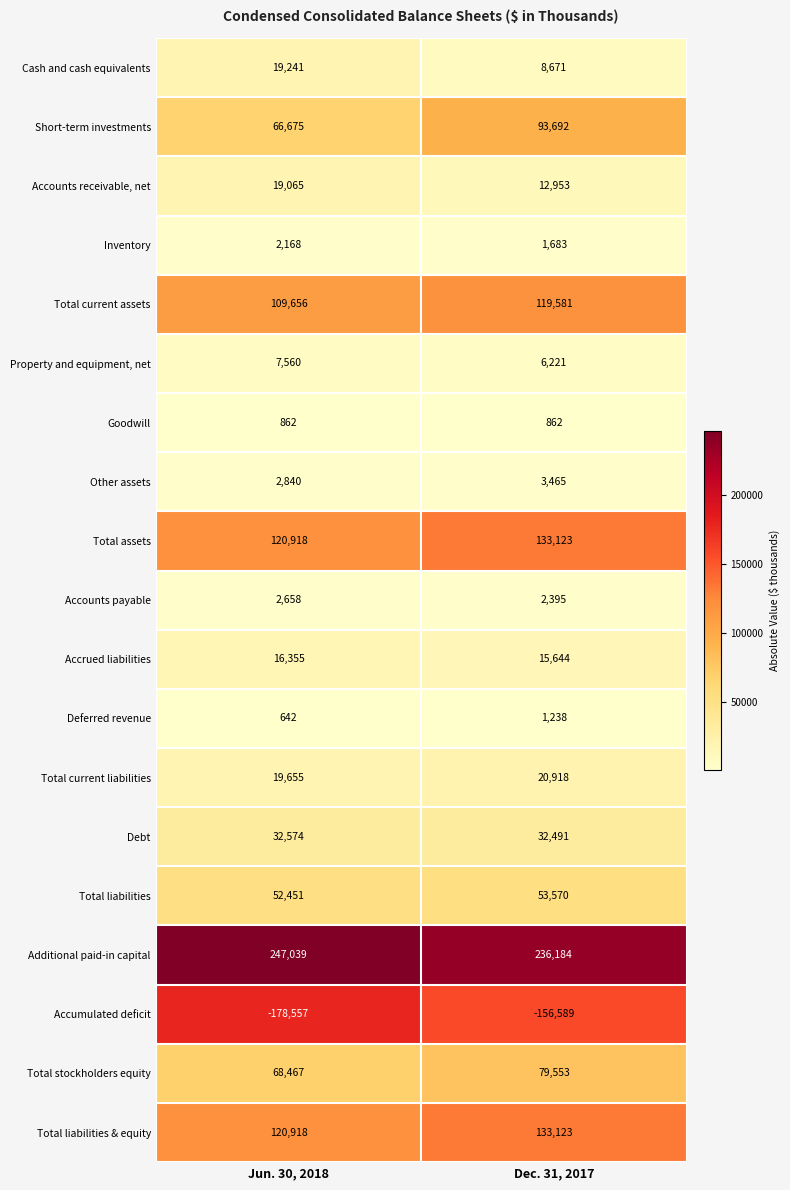

Is it true that Total assets equals 120918 at Jun. 30, 2018?

True